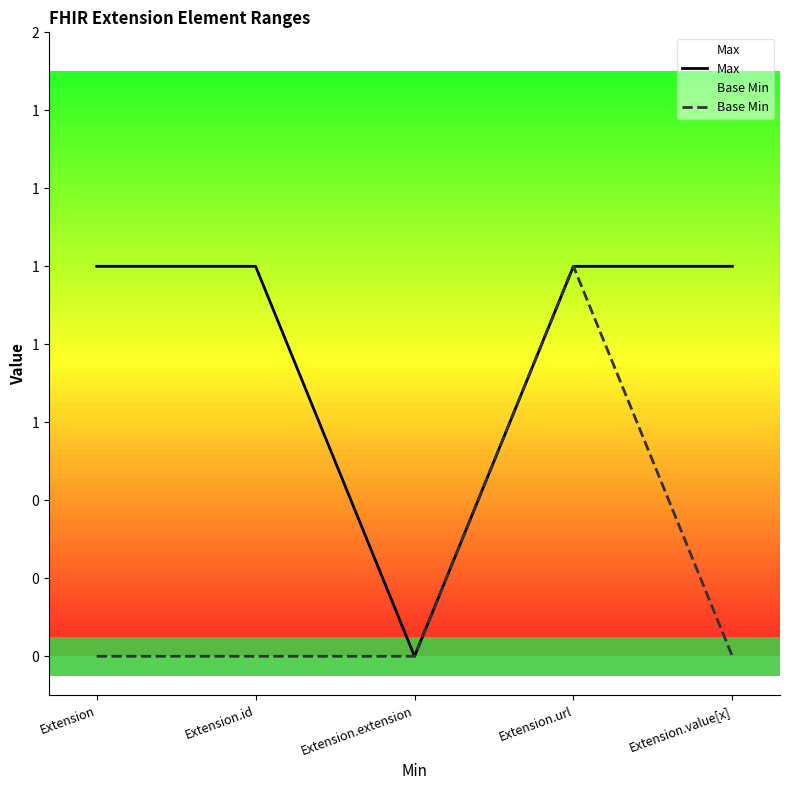

Is this an area chart (filled region under the line)?

No